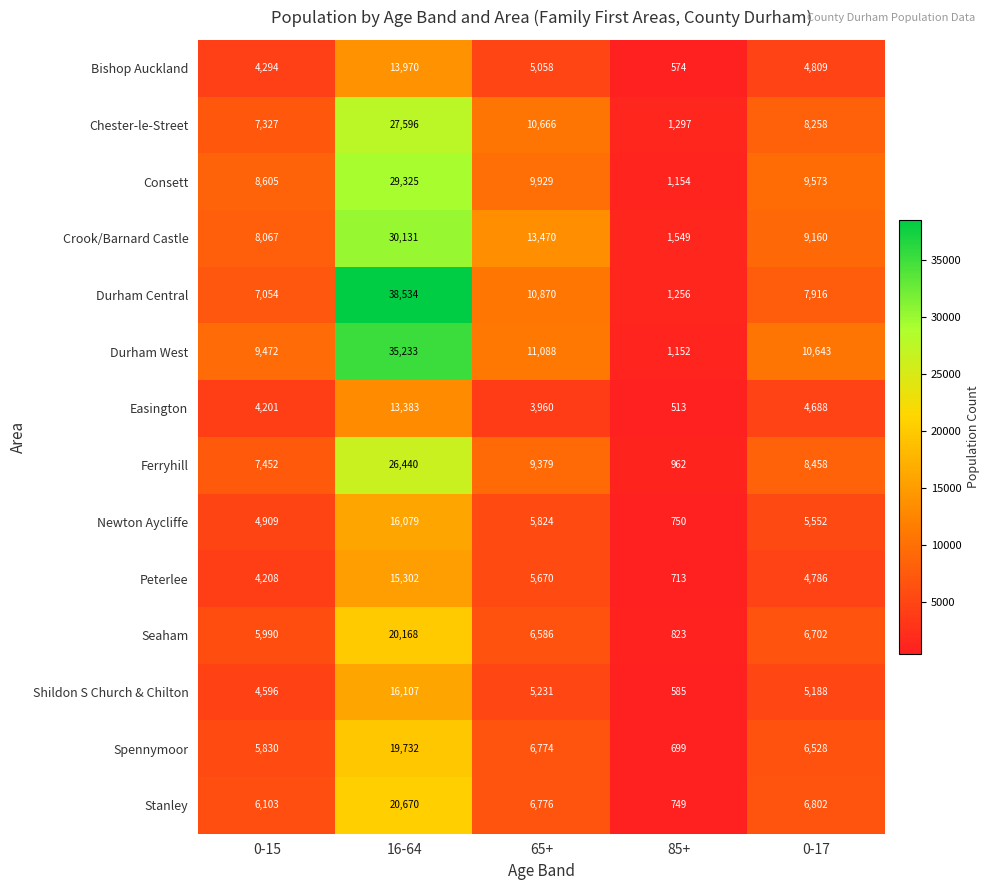

What is the total value across all series at 85+?

12776